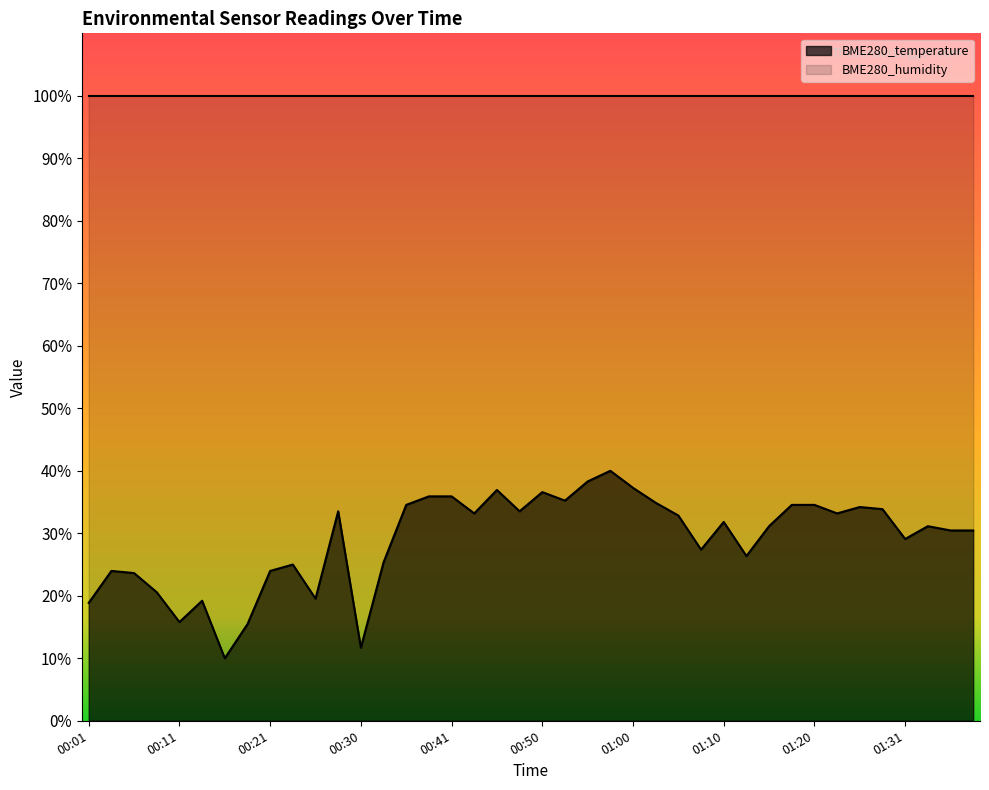

What is the sum of the values at 00:26 and 00:11?

35.3